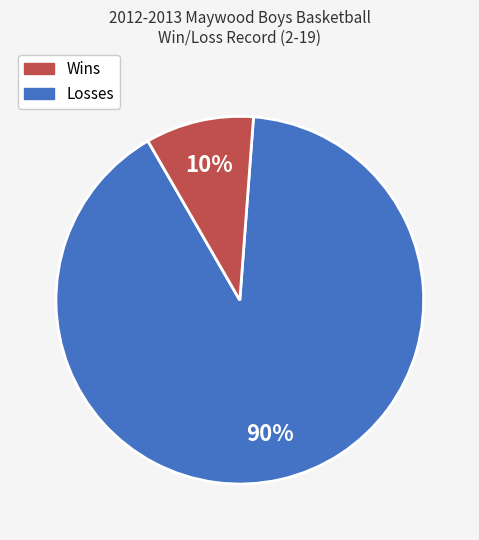

Is there any slice that represents more than half of the pie?

Yes